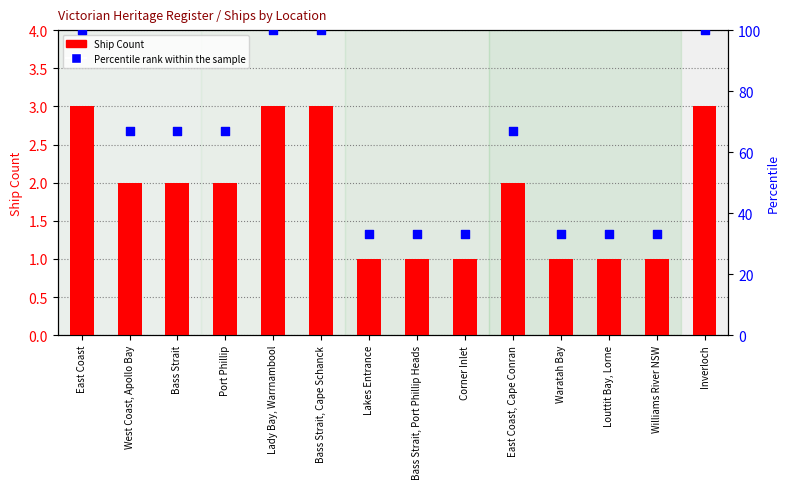

Which series reaches the minimum Y coordinate?

Ship Count